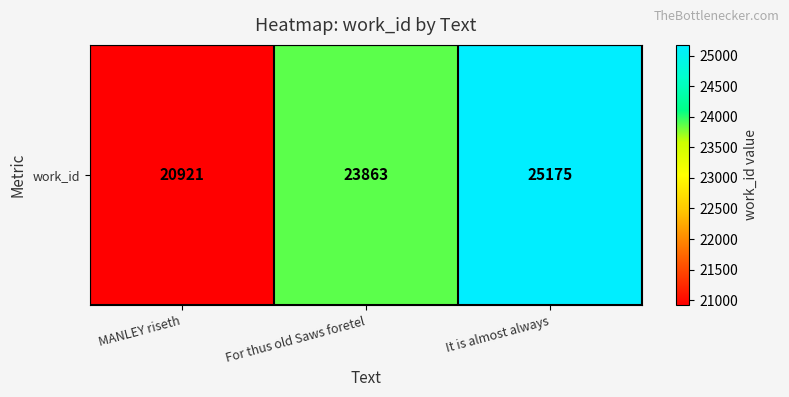

How many series are shown in this chart?

1